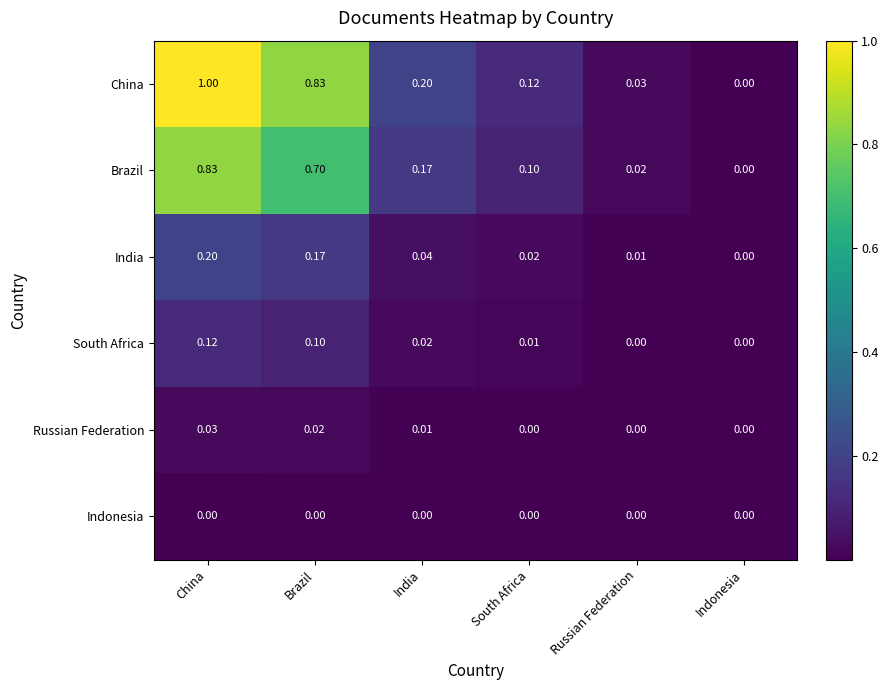

At which label does India reach its minimum?

Indonesia